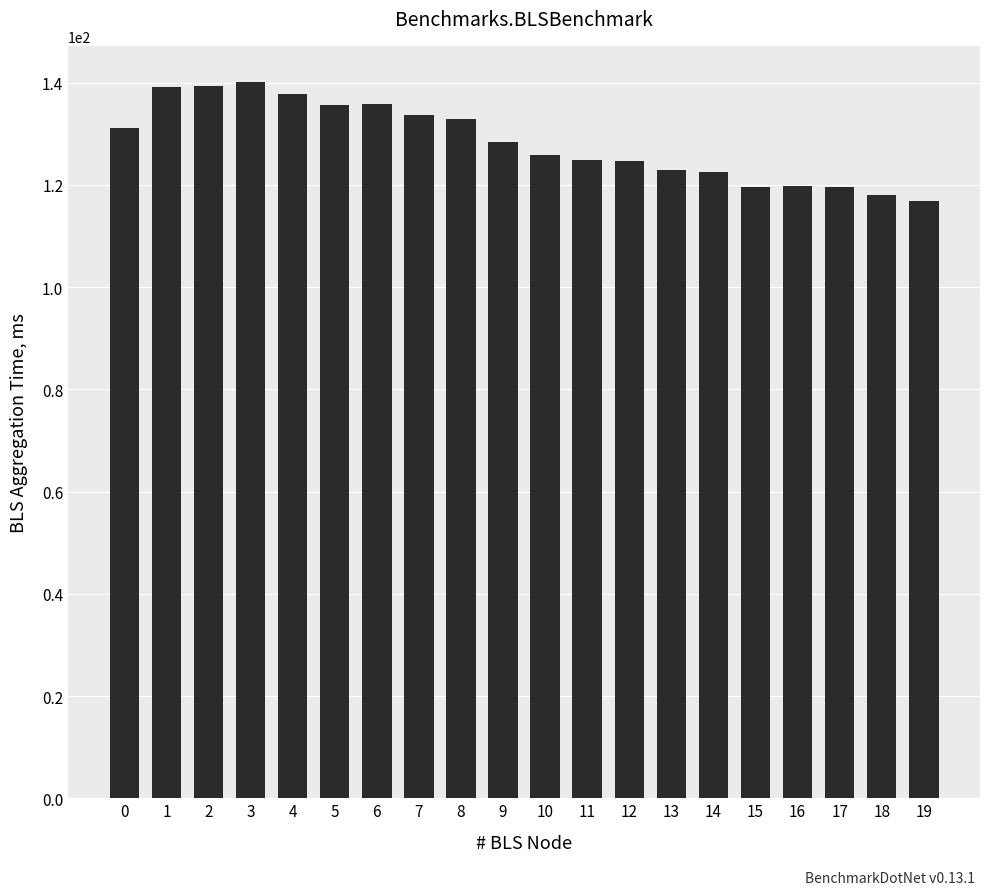

Does the chart contain any negative values?

No